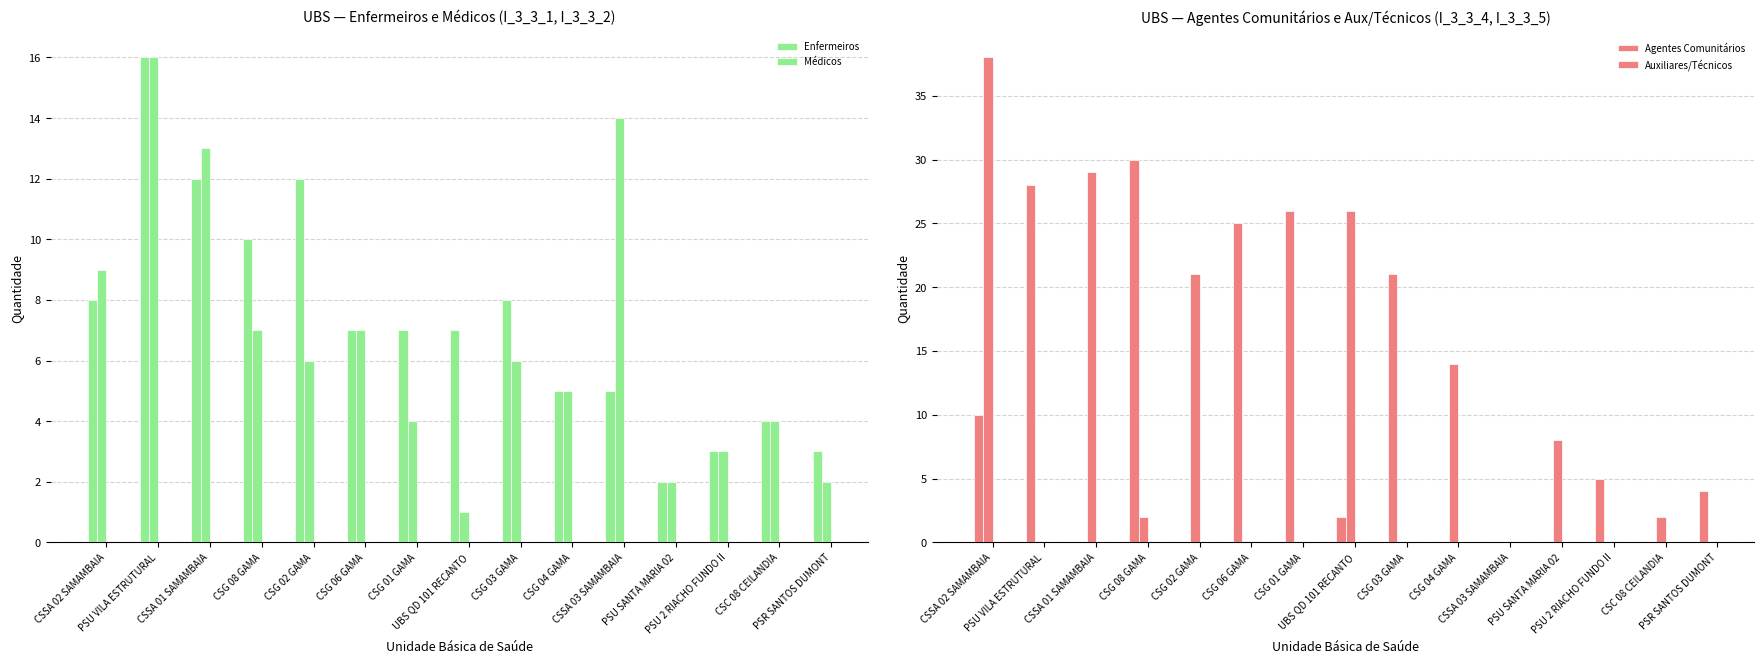

Which series changed the most between UBS QD 101 RECANTO and PSR SANTOS DUMONT?

Auxiliares/Técnicos